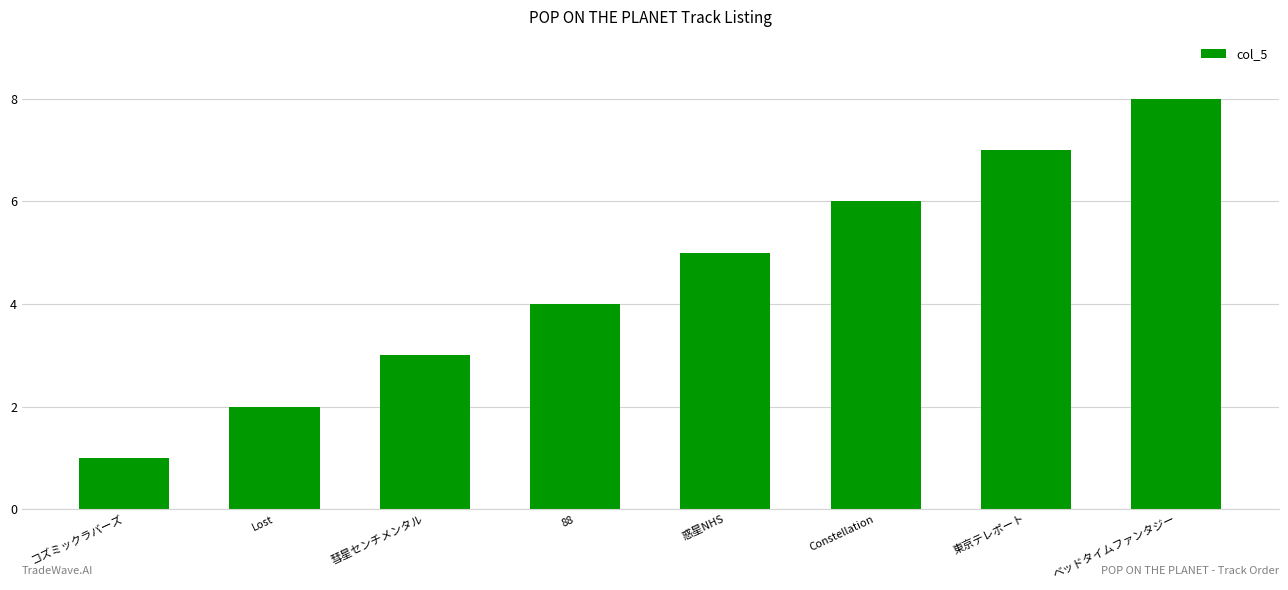

List the labels in order of value, largest first.

ベッドタイムファンタジー, 東京テレポート, Constellation, 惑星NHS, 88, 彗星センチメンタル, Lost, コズミックラバーズ